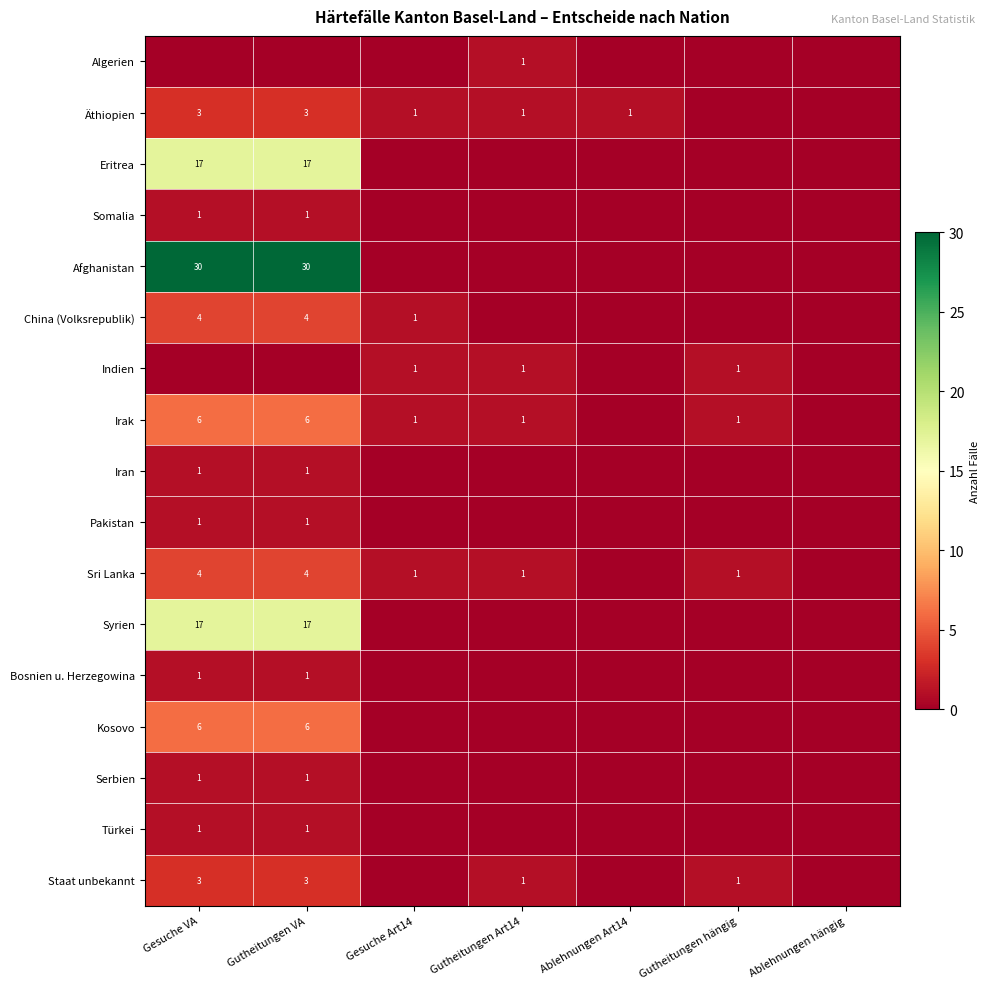

The value of Äthiopien at Gesuche VA is 5. True or false?

False